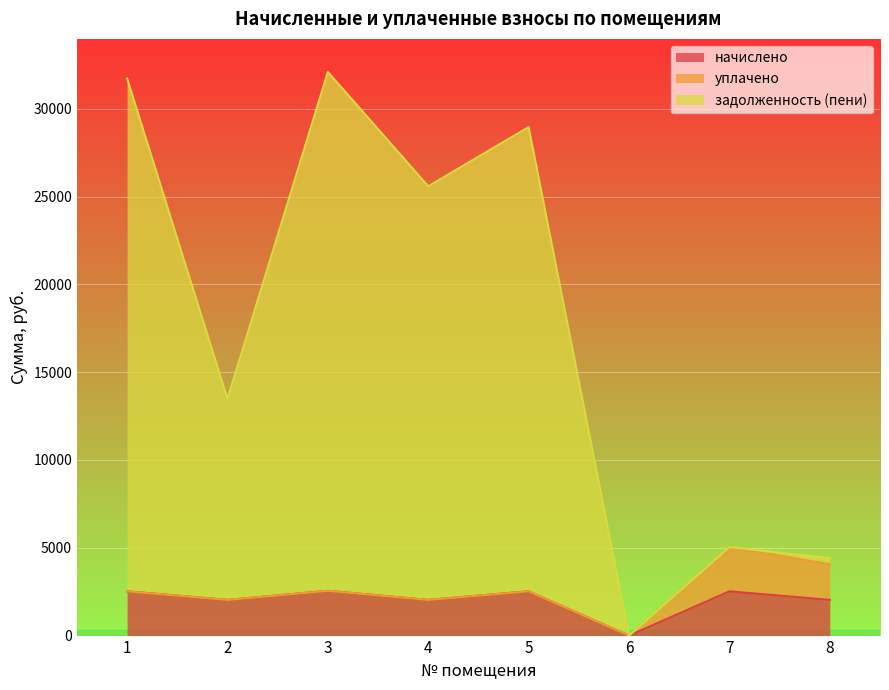

True or false: начислено and задолженность (пени) intersect in this chart.

False